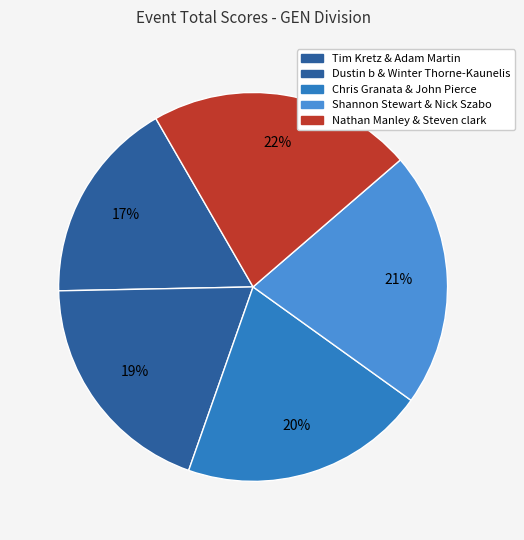

The Shannon Stewart & Nick Szabo slice represents 21% of the pie. True or false?

True